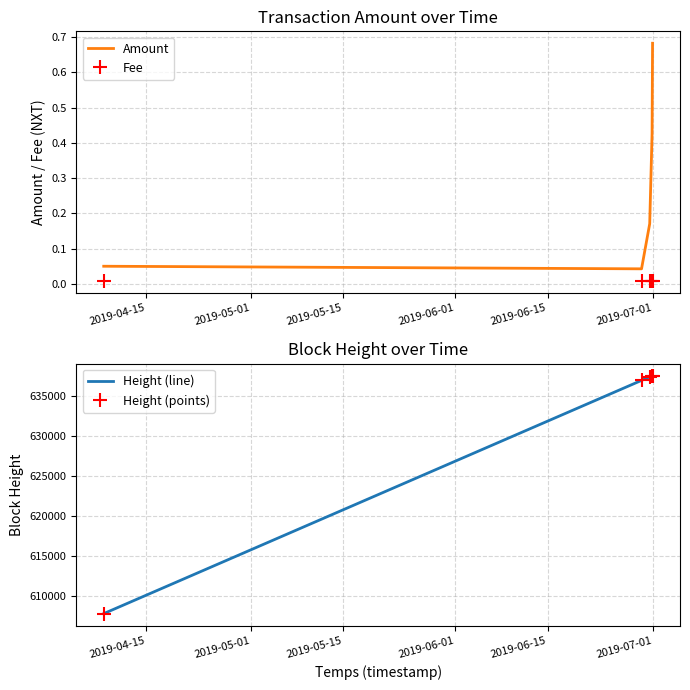

True or false: Height (points) and Height (line) intersect in this chart.

False